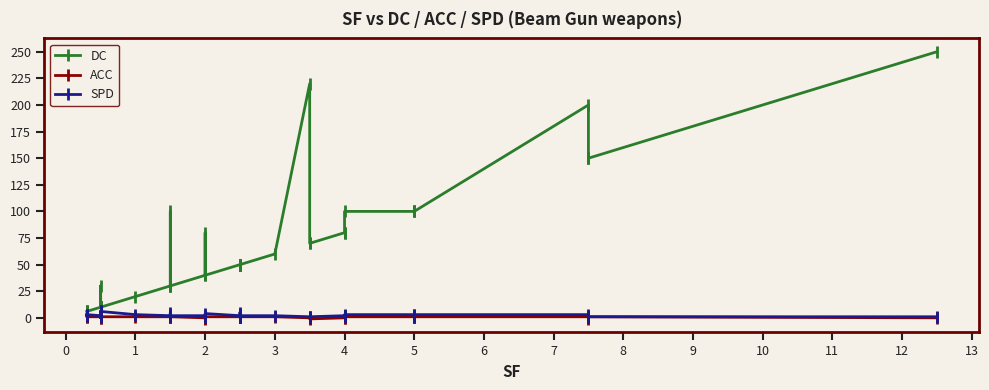

The ACC series shows 1 at 19. True or false?

False